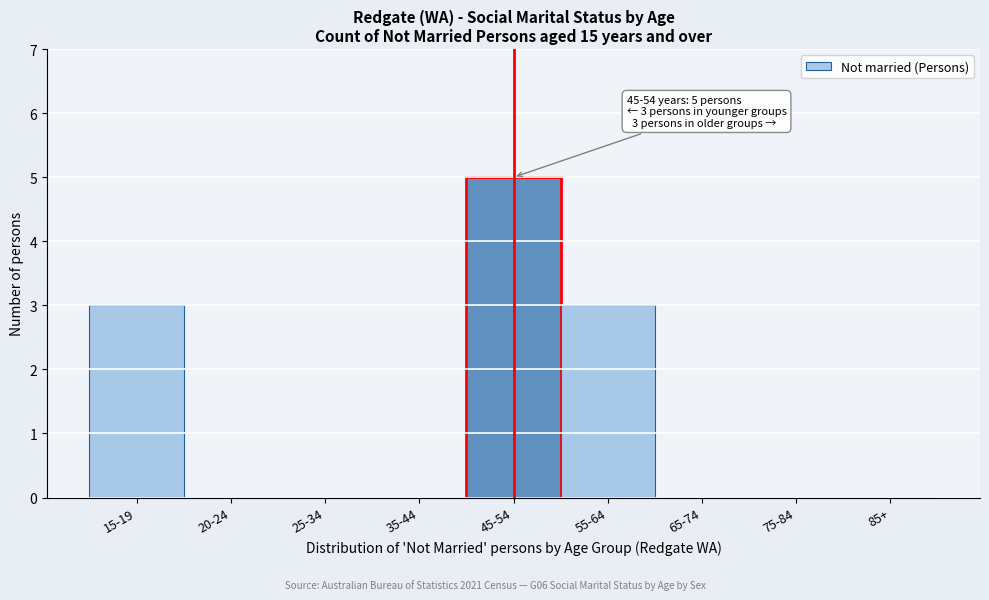

Reading left to right, transcribe all the data shown in this chart.

15-19=3	20-24=0	25-34=0	35-44=0	45-54=5	55-64=3	65-74=0	75-84=0	85+=0